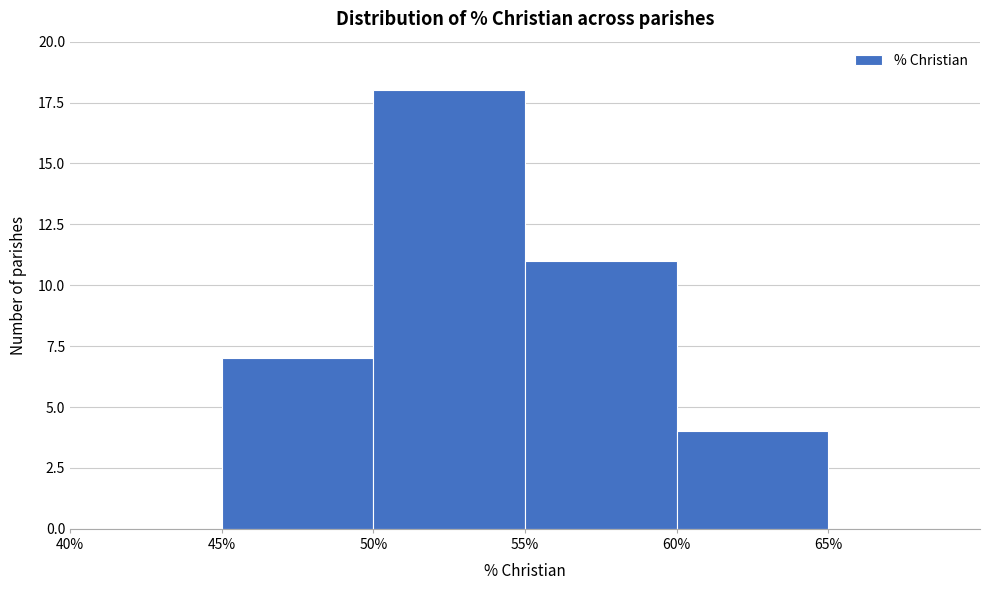

Reading left to right, list every bar in this chart as the range it spans on the x-axis followed by its height. The values are not printed on the chart, so give them approximately, as read against the axis.

40 to 45: 0
45 to 50: 7
50 to 55: 18
55 to 60: 11
60 to 65: 4
65 to 70: 0